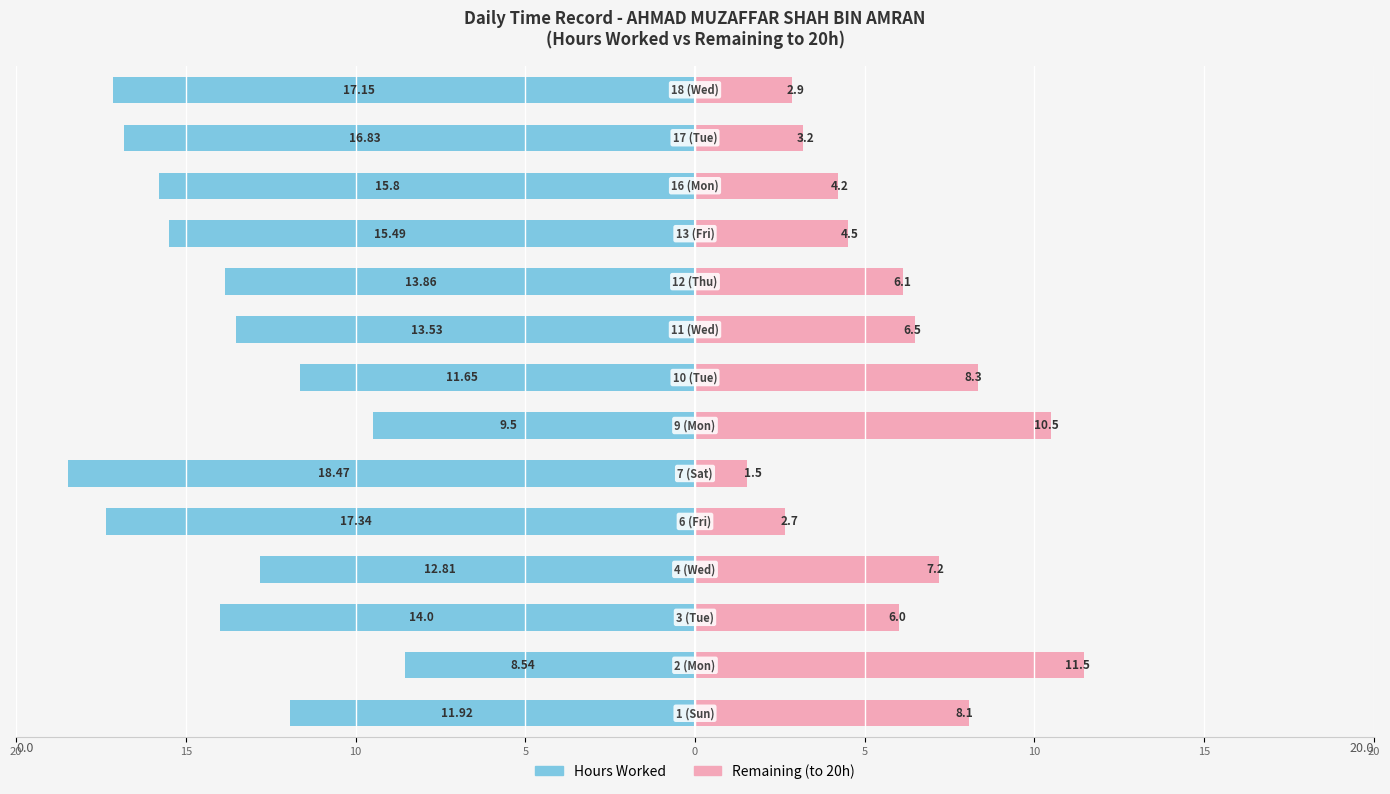

What is the highest value of the Remaining (to 20h) series?

11.5